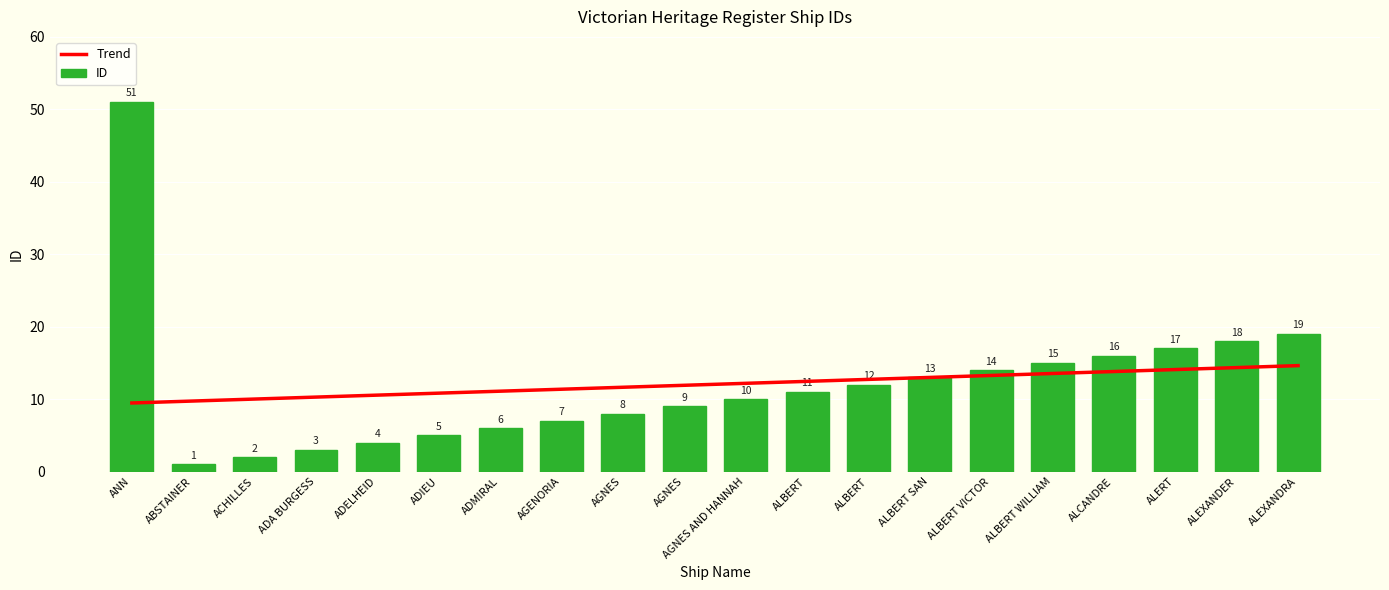

At which category is the sum across all series the highest?

ANN